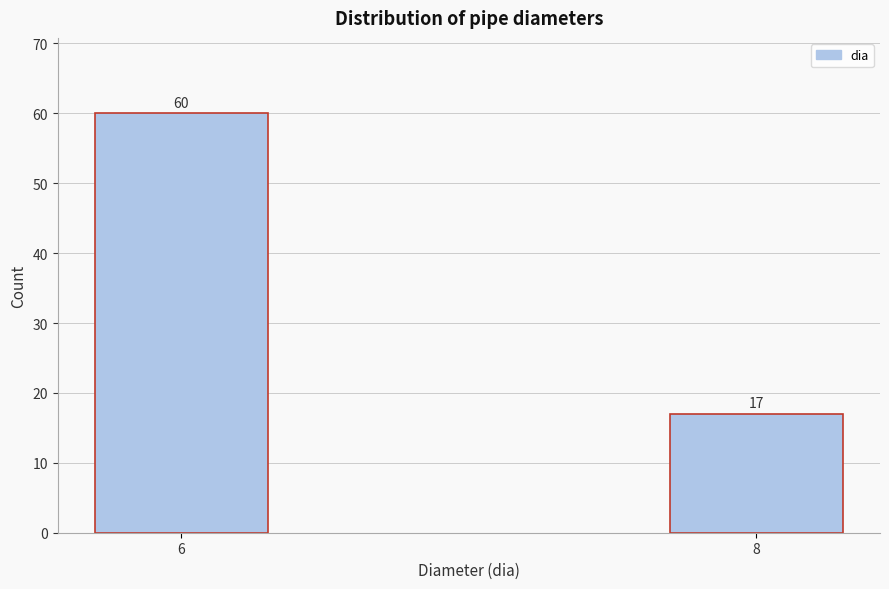

Reading right to left, list all the values displayed in this chart.

17	60